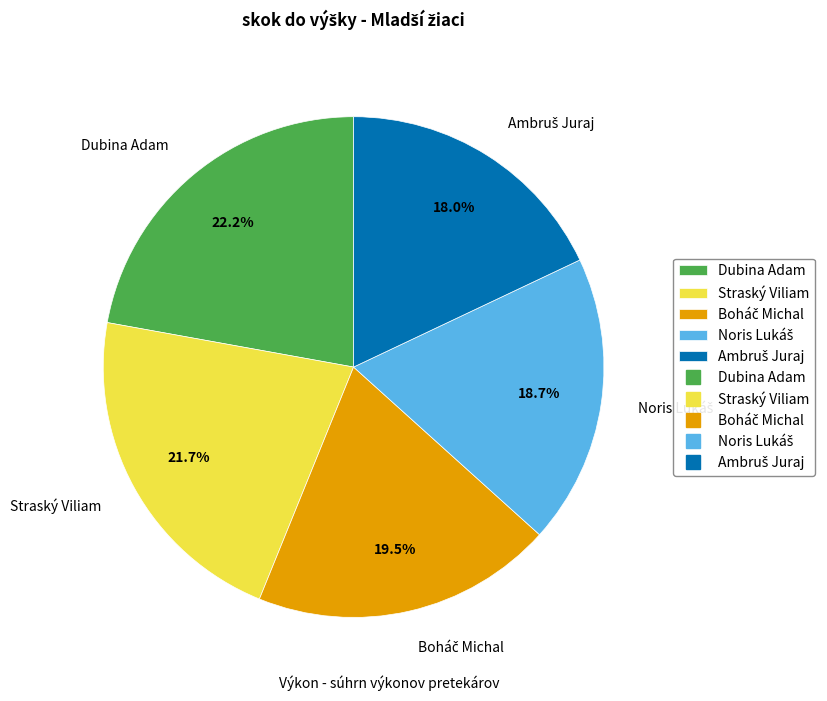

What percentage is NOT represented by Straský Viliam?

78.3%